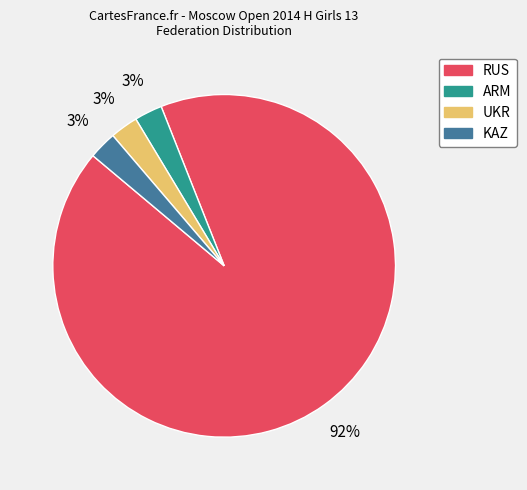

To the nearest percent, what percentage of the pie is ARM?

3%